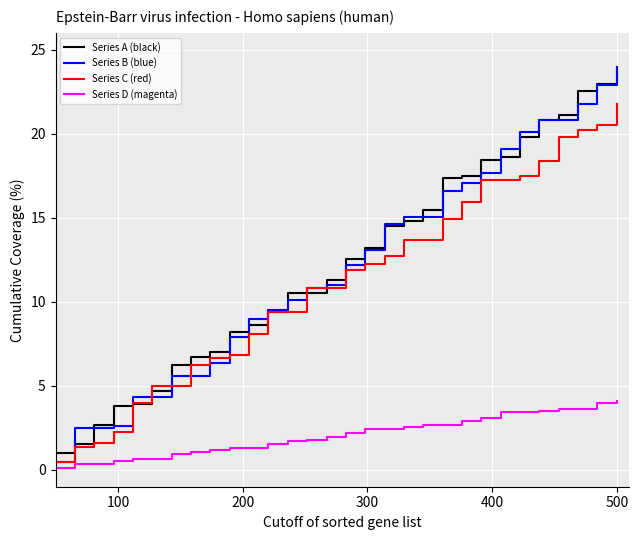

What is the highest value of the Series B (blue) series?

24.0